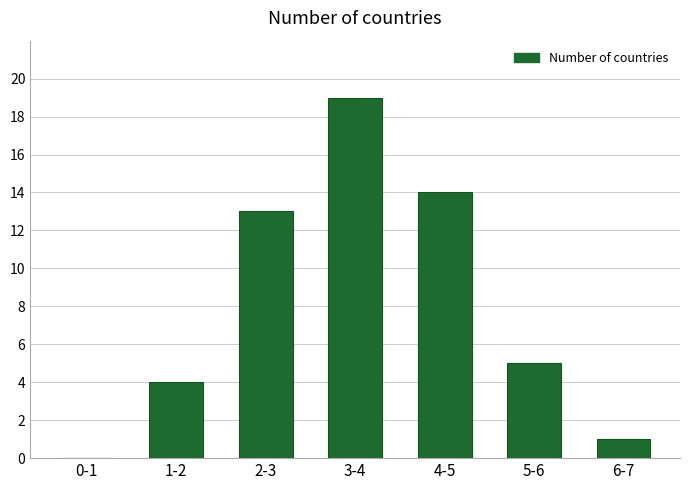

Reading right to left, list all the values displayed in this chart.

6-7=1	5-6=5	4-5=14	3-4=19	2-3=13	1-2=4	0-1=0